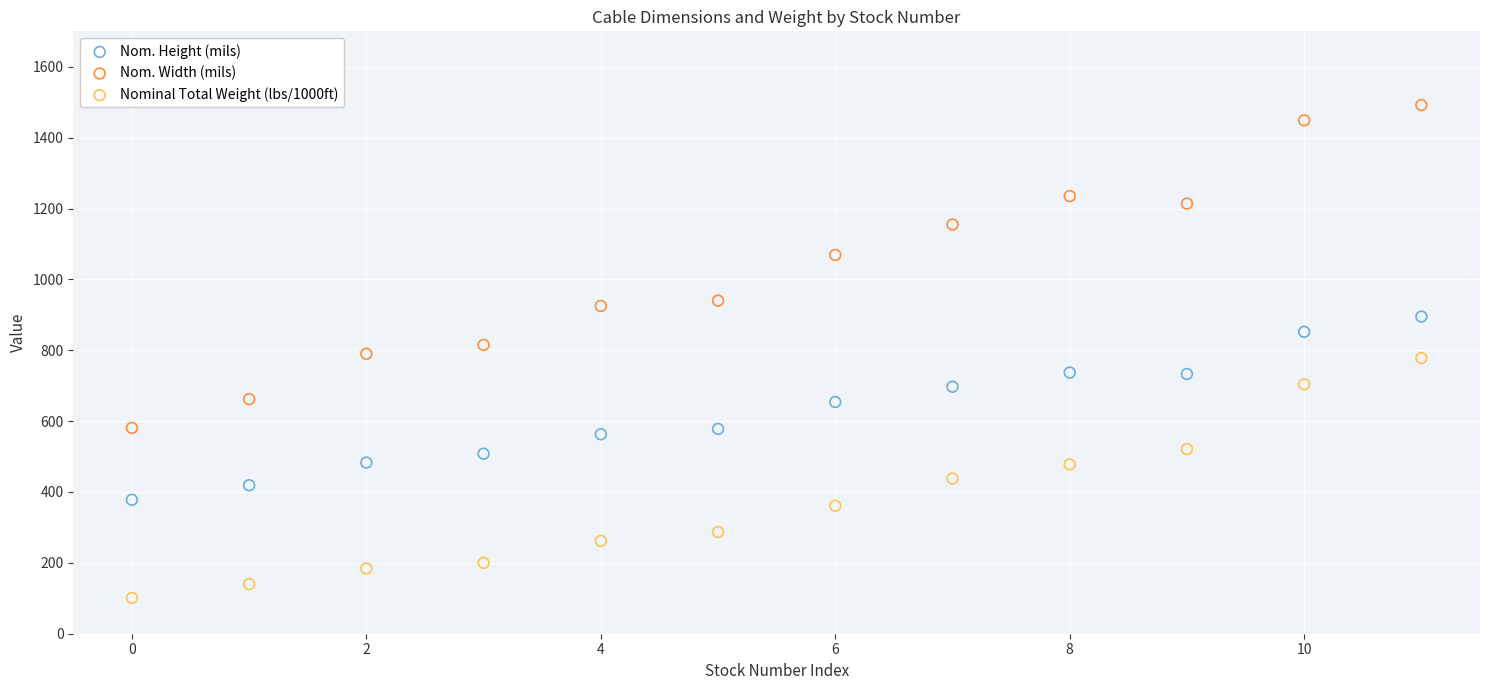

Which series reaches the minimum Y coordinate?

Nominal Total Weight (lbs/1000ft)